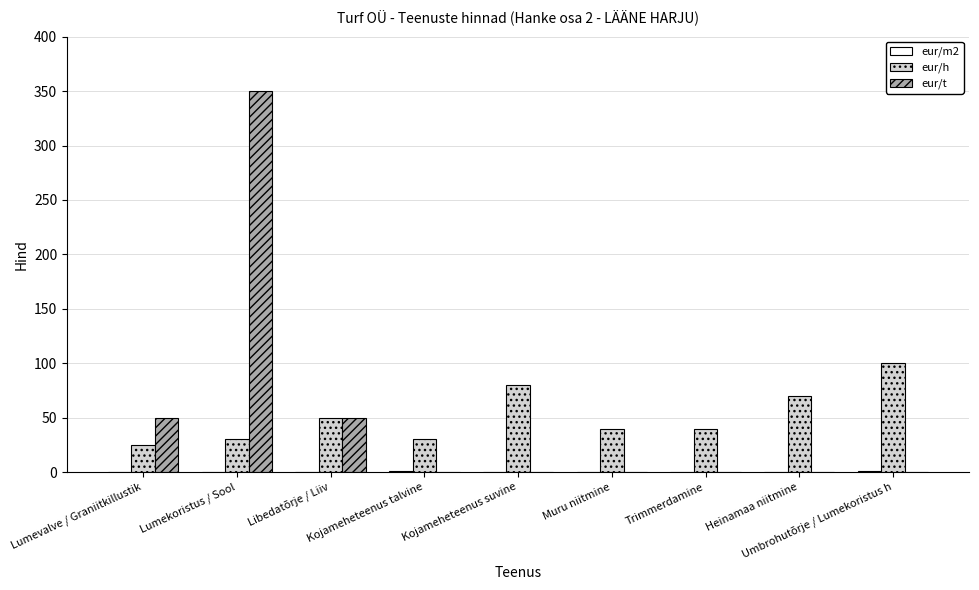

Which series changed the most between Lumevalve / Graniitkillustik and Lumekoristus / Sool?

eur/t